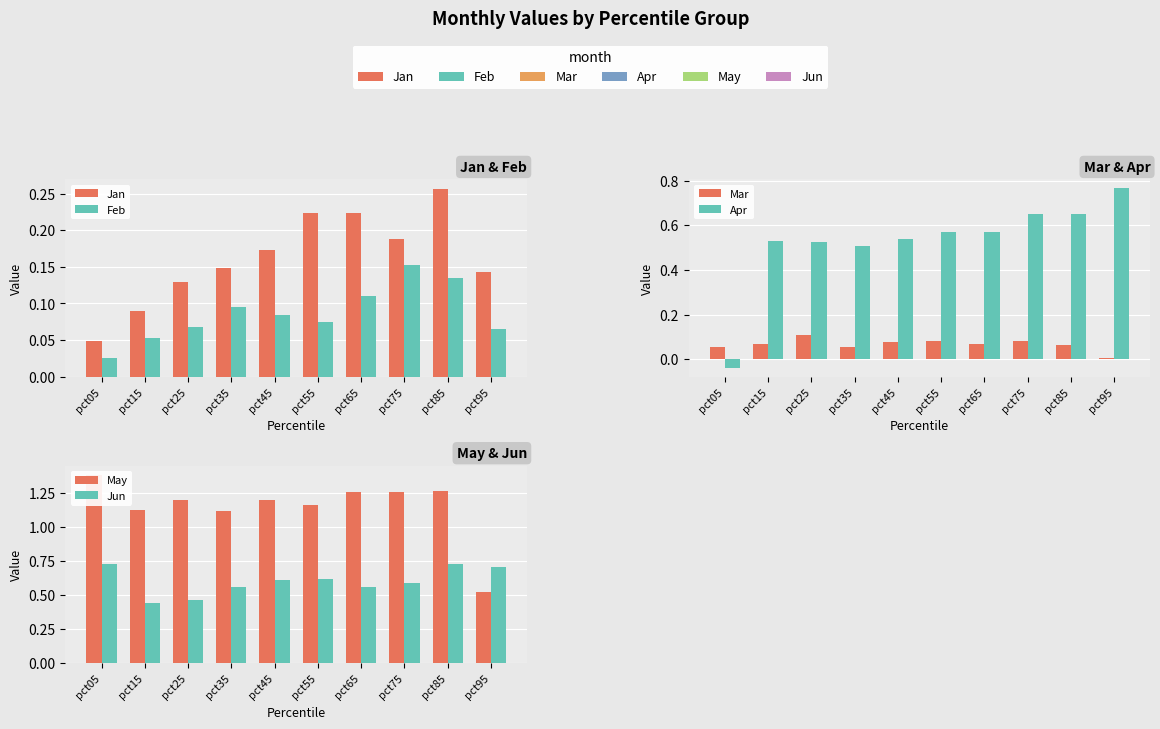

At how many categories does at least one series exceed 0?

10